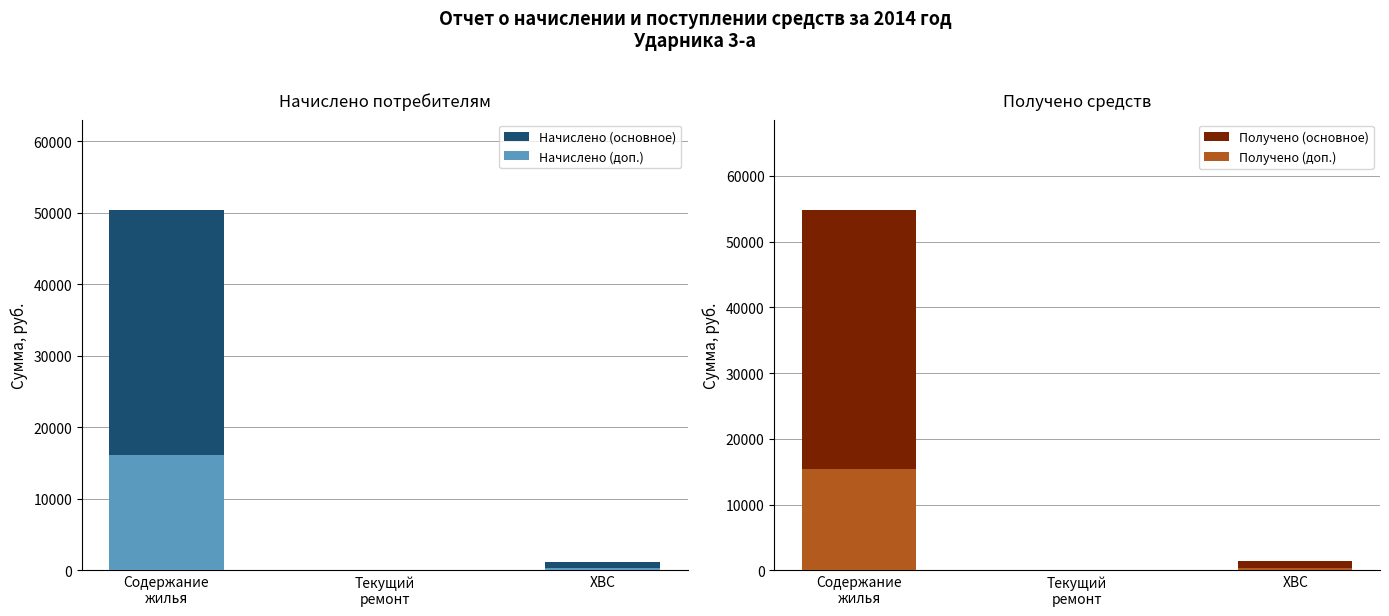

Between Содержание
жилья and ХВС, which series saw the biggest shift?

Получено (основное)